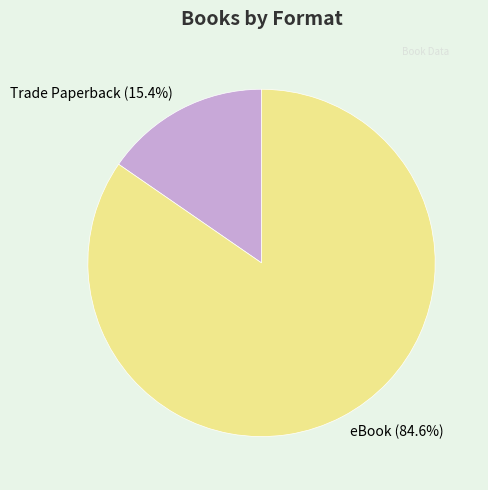

Does eBook (84.6%) account for over 50% of the chart?

Yes